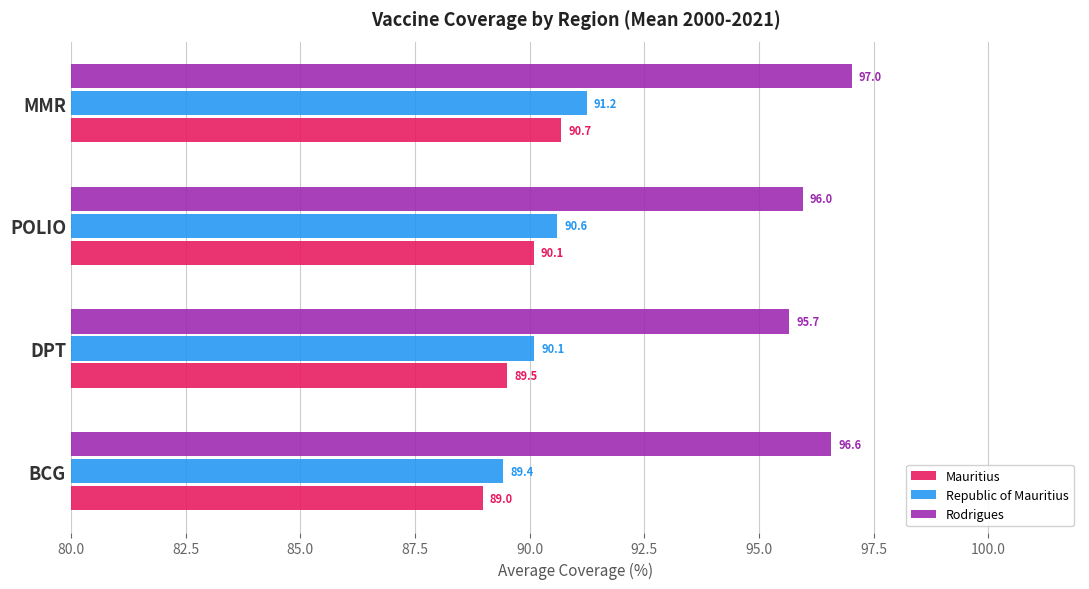

Which category has the highest value in the Republic of Mauritius series?

MMR